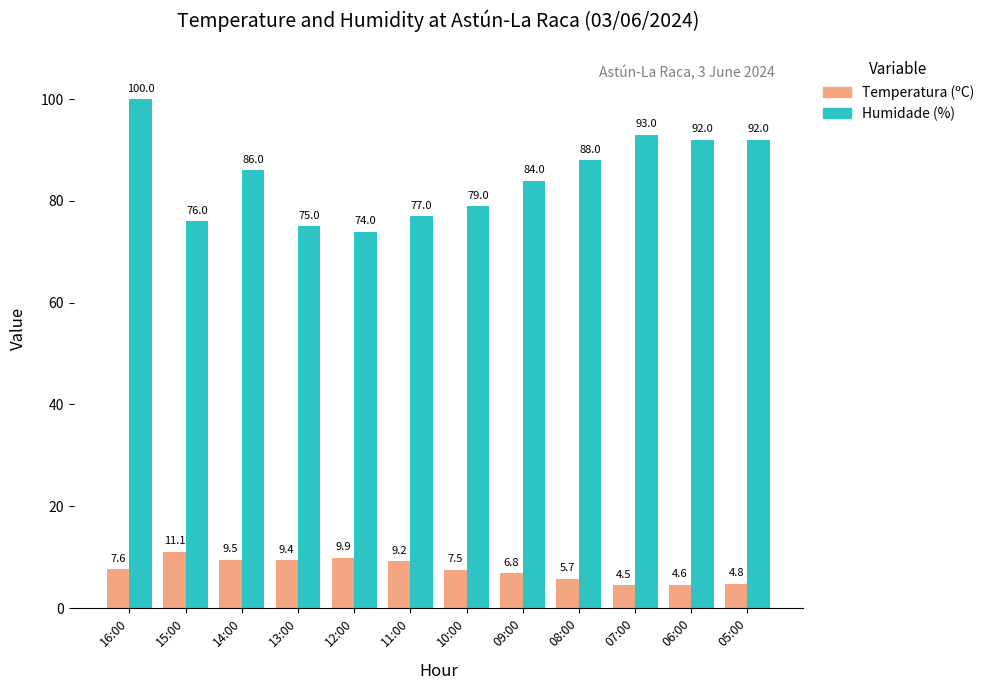

How many groups of bars are there?

12